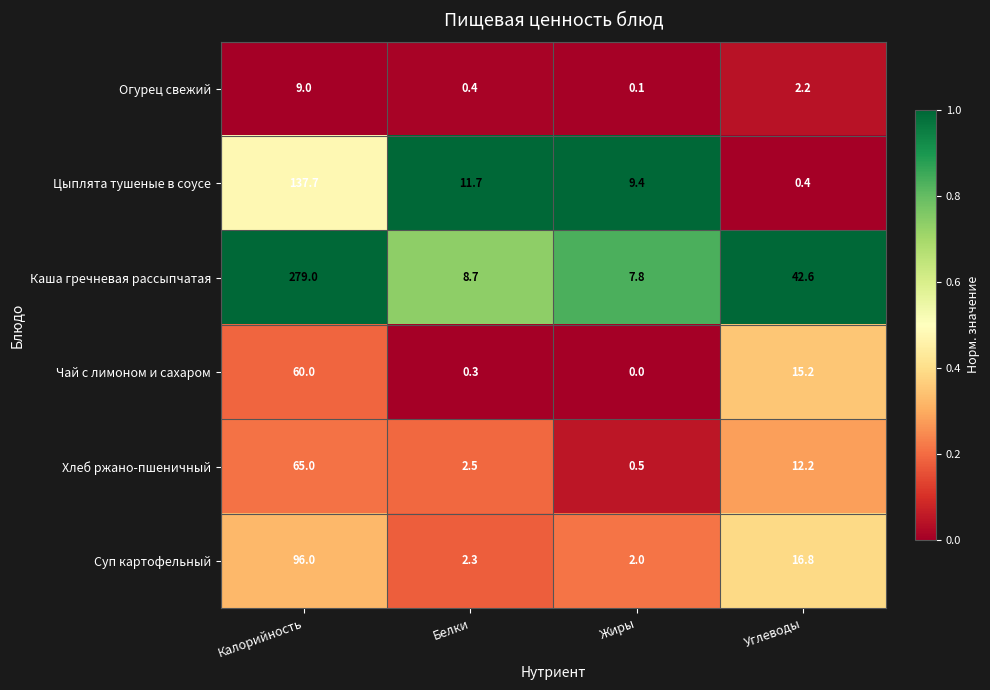

What is the total value across all series at Белки?

25.9